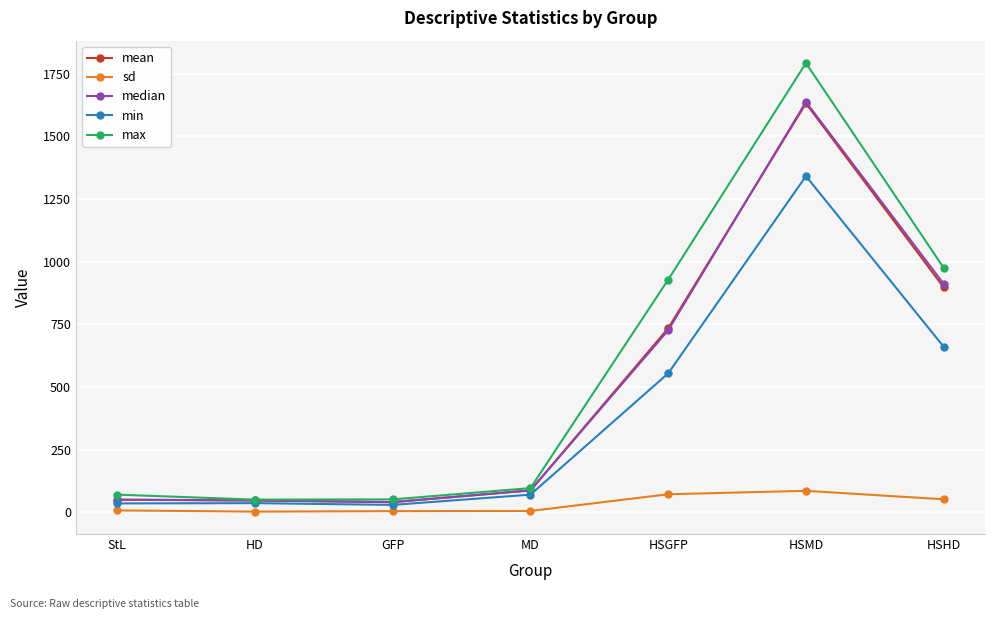

Which series has the largest total across all categories?

max